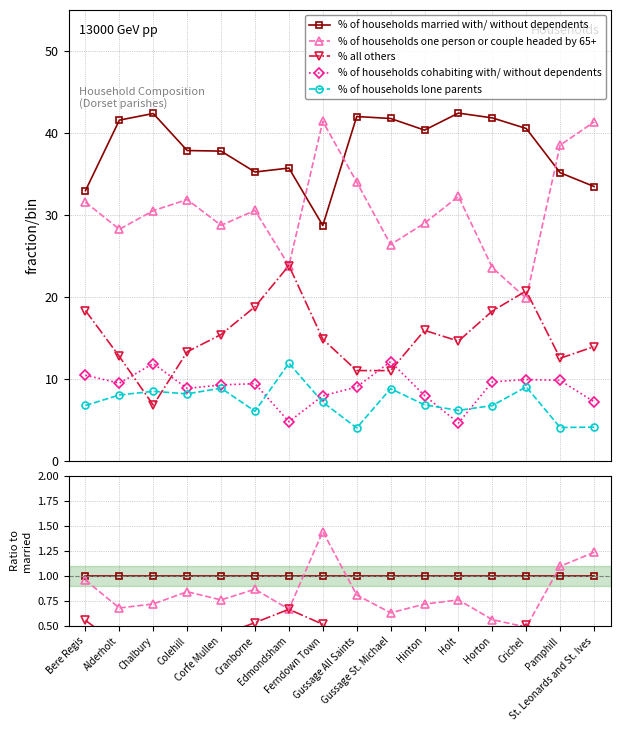

Where is % of households lone parents nearest to the value 0?

Gussage All Saints